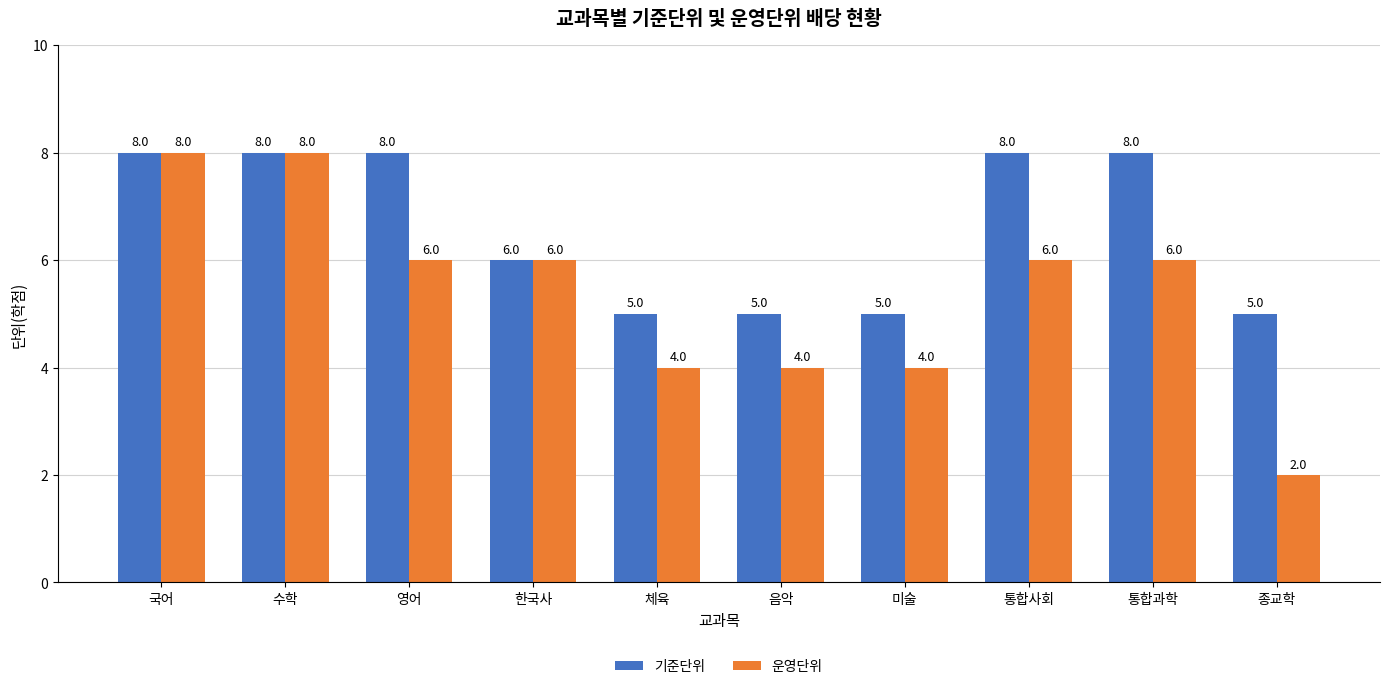

What is the value of the 운영단위 bar at the 7th from the left?

4